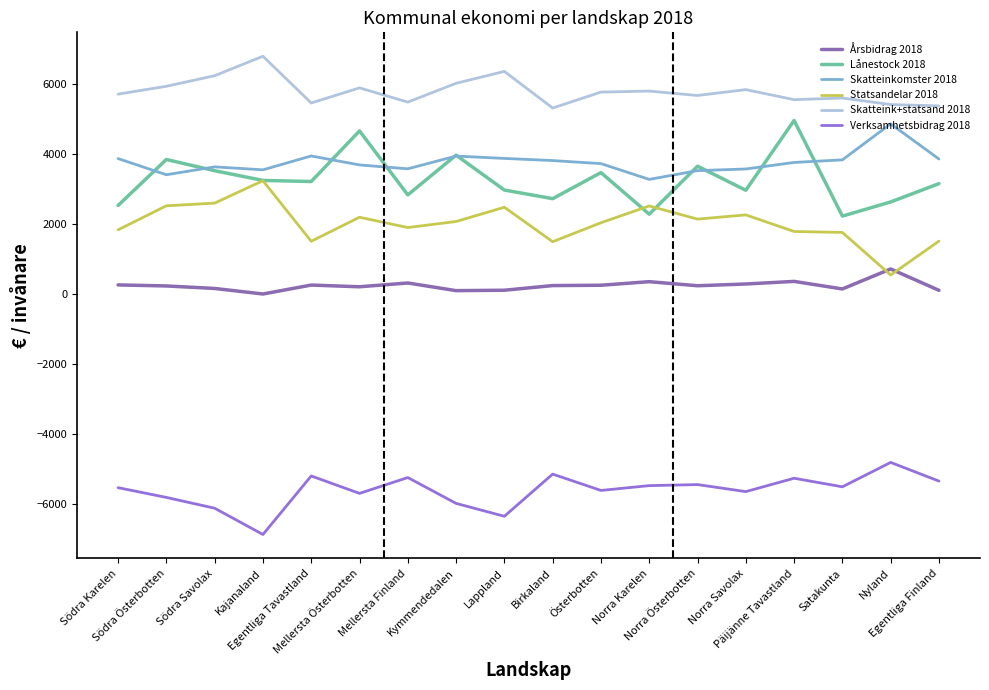

What is the total value across all series at Egentliga Finland?

8699.7